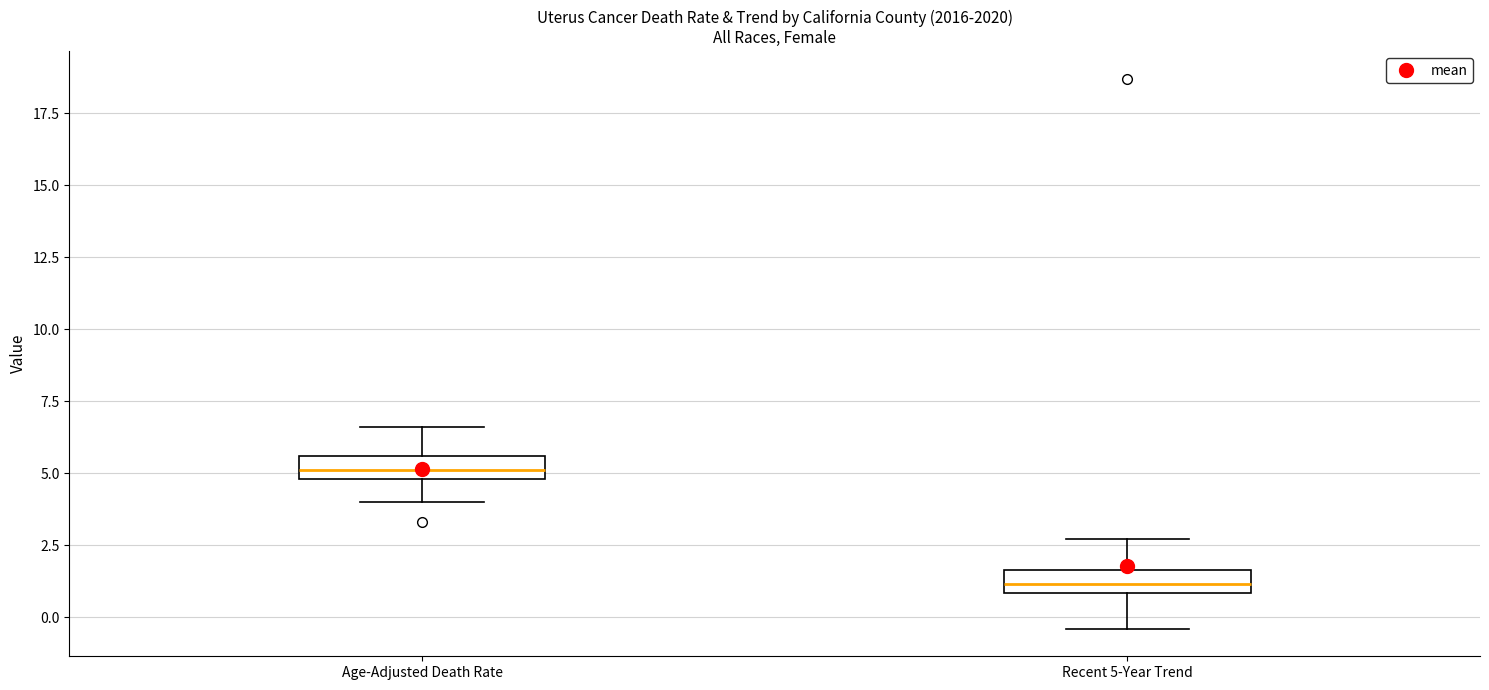

Reading left to right, read every box against the y-axis: the position of its median line, the range the box covers, and the ends of its whiskers. The values are not printed on the chart, so give them approximately, as read against the axis.

Age-Adjusted Death Rate: median 5.0 (inside the box), box 5.0 to 5.5, whiskers 4.0 to 6.5
Recent 5-Year Trend: median 1.0 (inside the box), box 1.0 to 1.5, whiskers -0.5 to 2.5